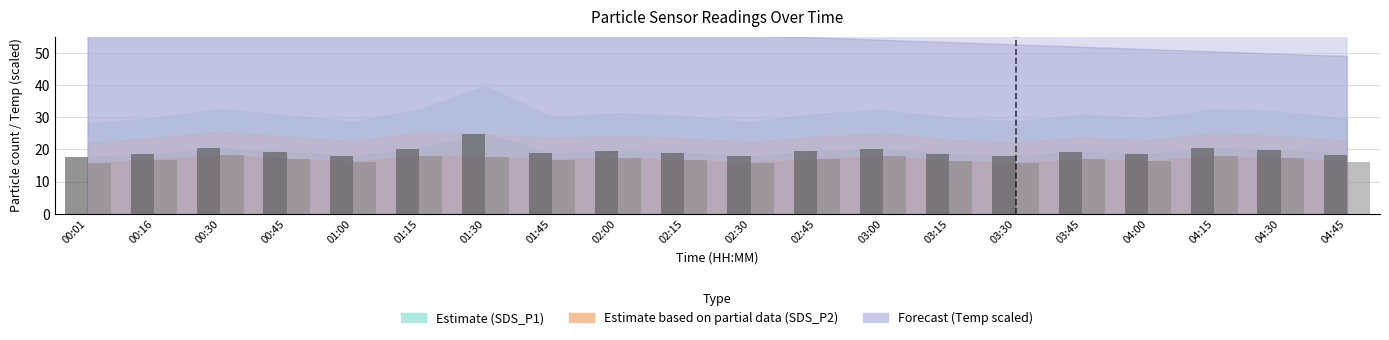

What is the greatest value displayed?

24.7